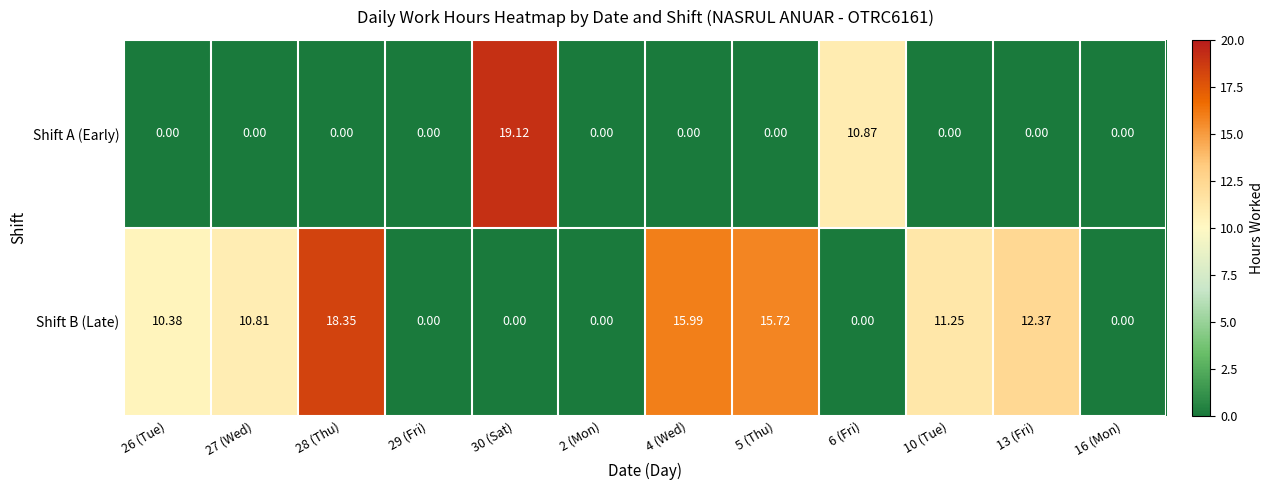

What is the total value across all series at 30 (Sat)?

19.1